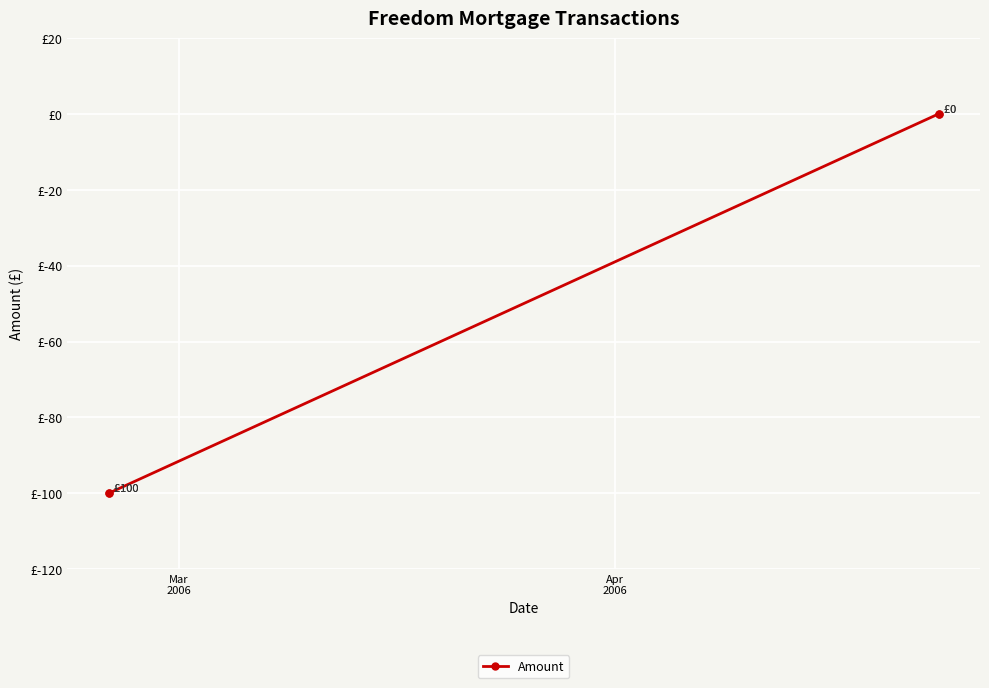

What is the label of the 1st point from the left?

Mar
2006